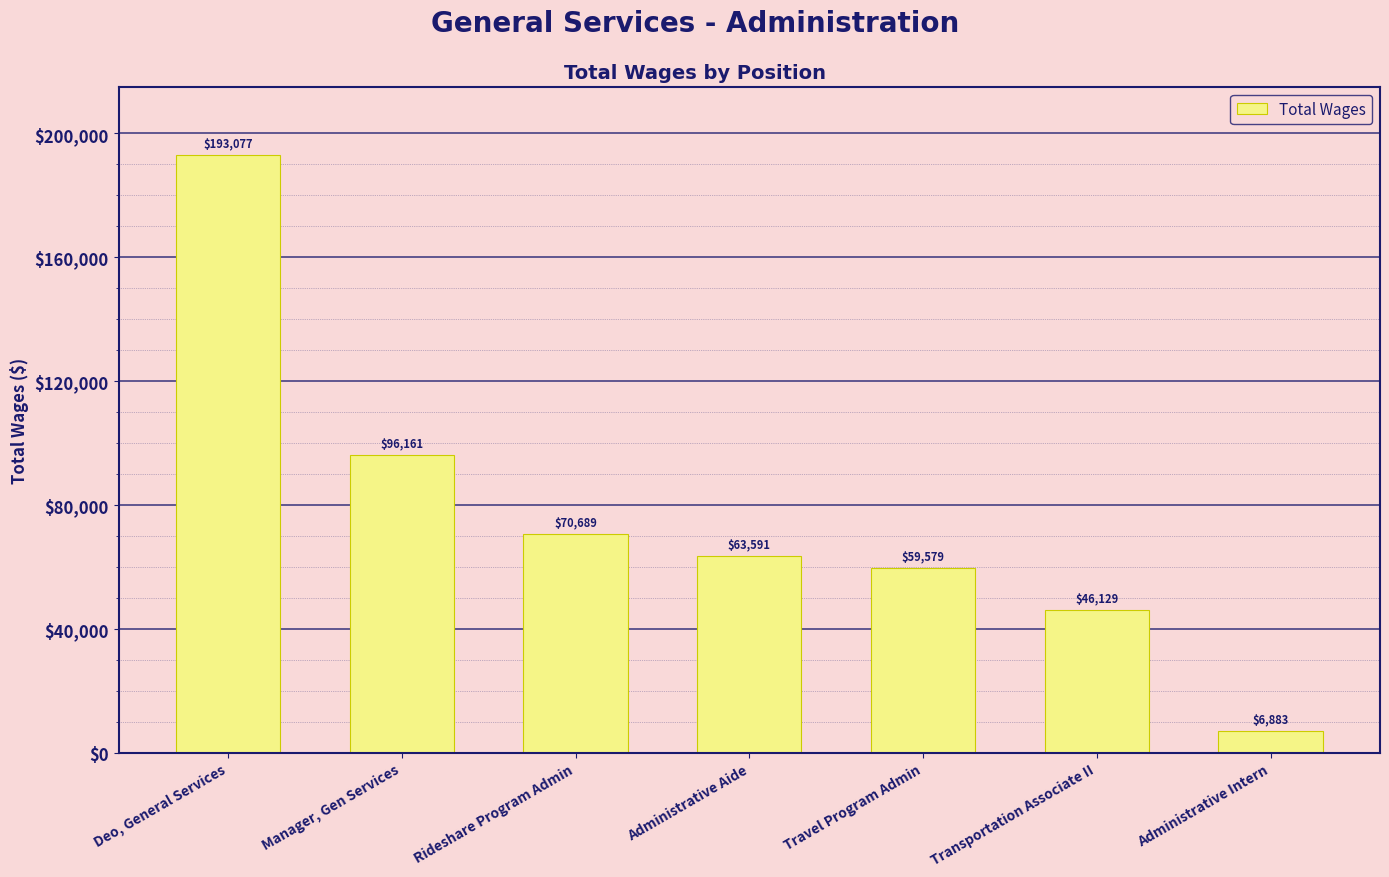

Rank the categories by value from highest to lowest.

Deo, General Services, Manager, Gen Services, Rideshare Program Admin, Administrative Aide, Travel Program Admin, Transportation Associate II, Administrative Intern